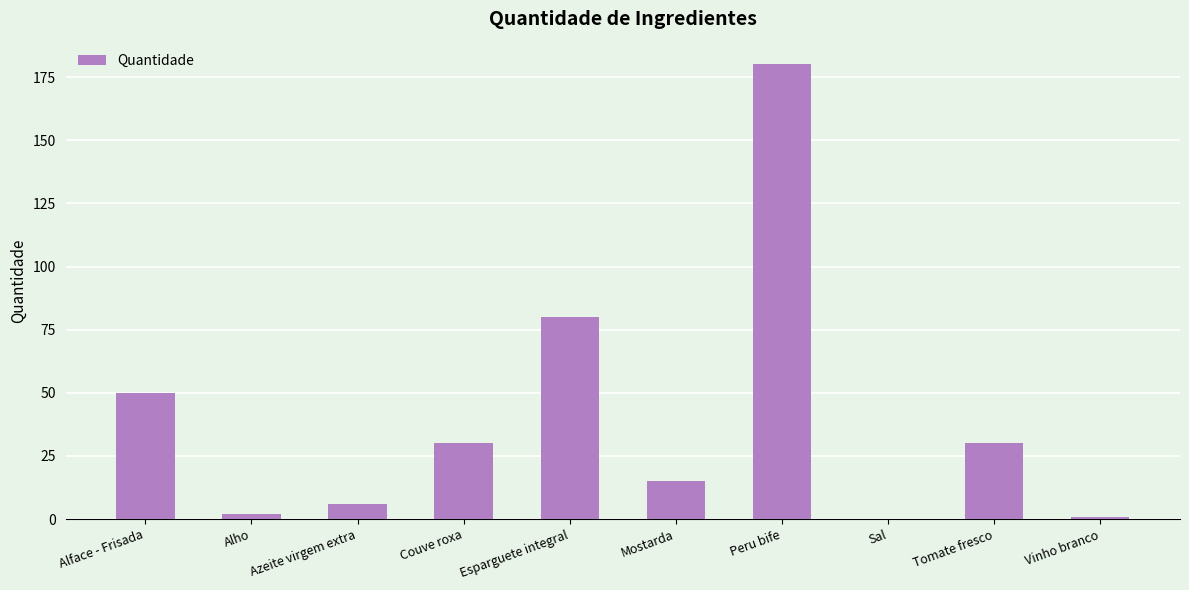

The value at Sal is 0.2. True or false?

True